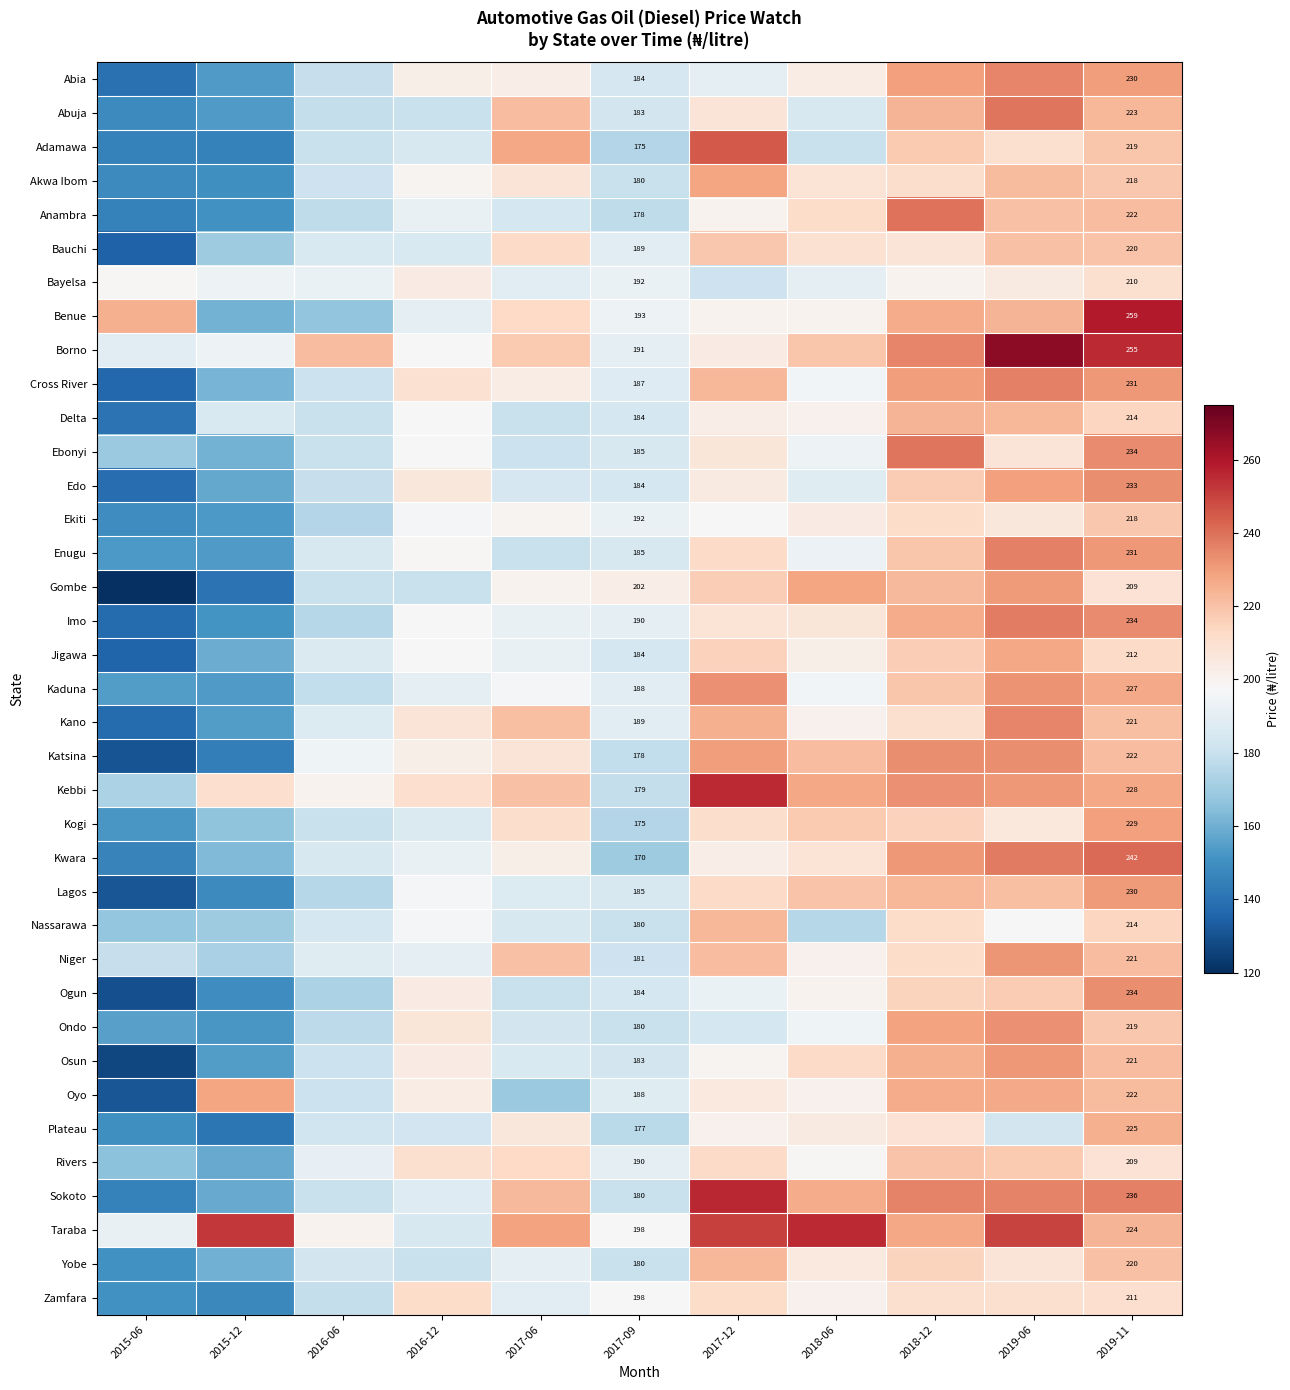

What value does the Adamawa series have at 2019-06?

210.0